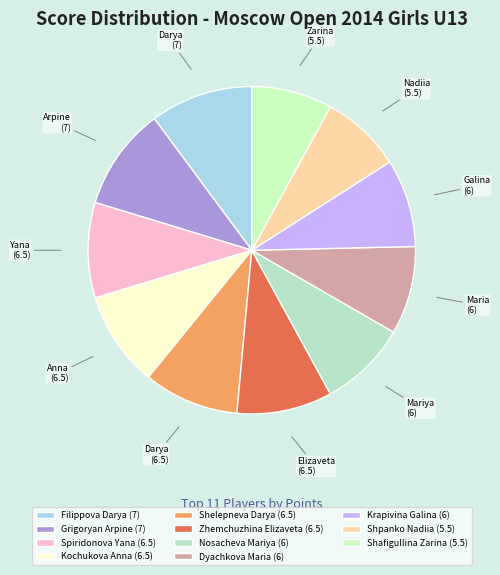

Is it true that Spiridonova Yana is 23% of the pie?

False